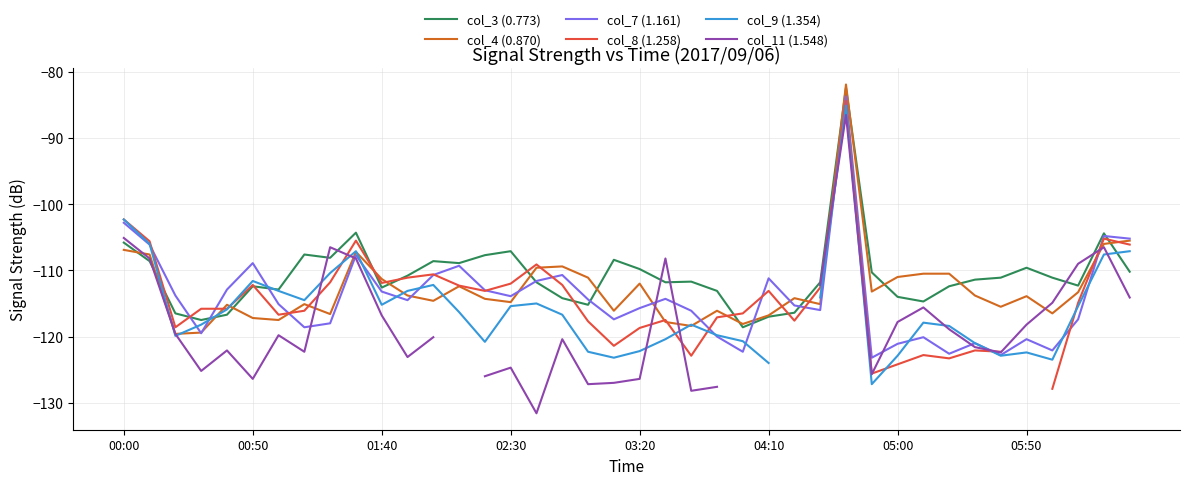

What is the lowest value of the col_3 (0.773) series?

-118.6